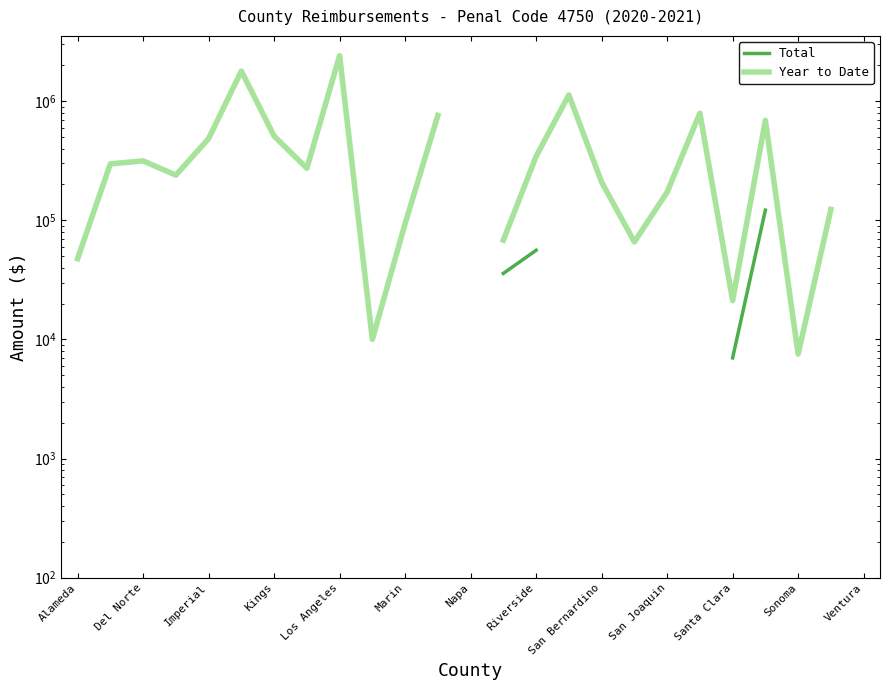

True or false: Year to Date and Total intersect in this chart.

False